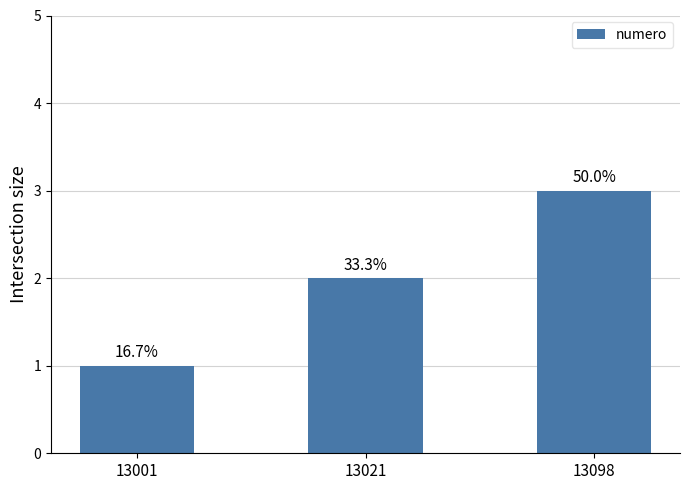

Are the bars grouped side by side (vs. stacked)?

No